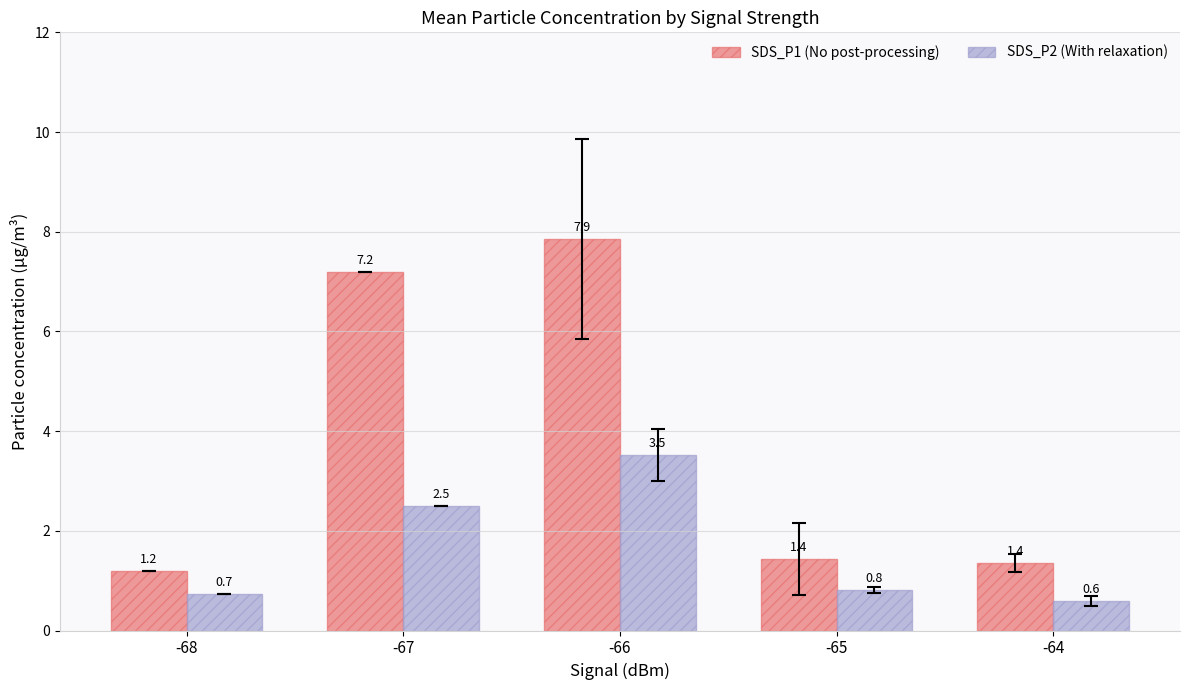

What is the spread (max minus min) of values at -67?

4.7